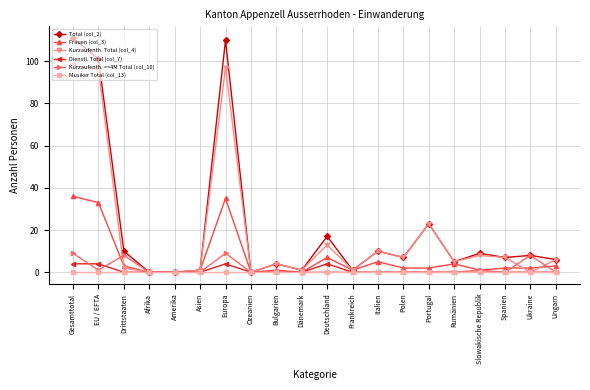

True or false: Frauen (col_3) has more than 2 interior local peaks.

True